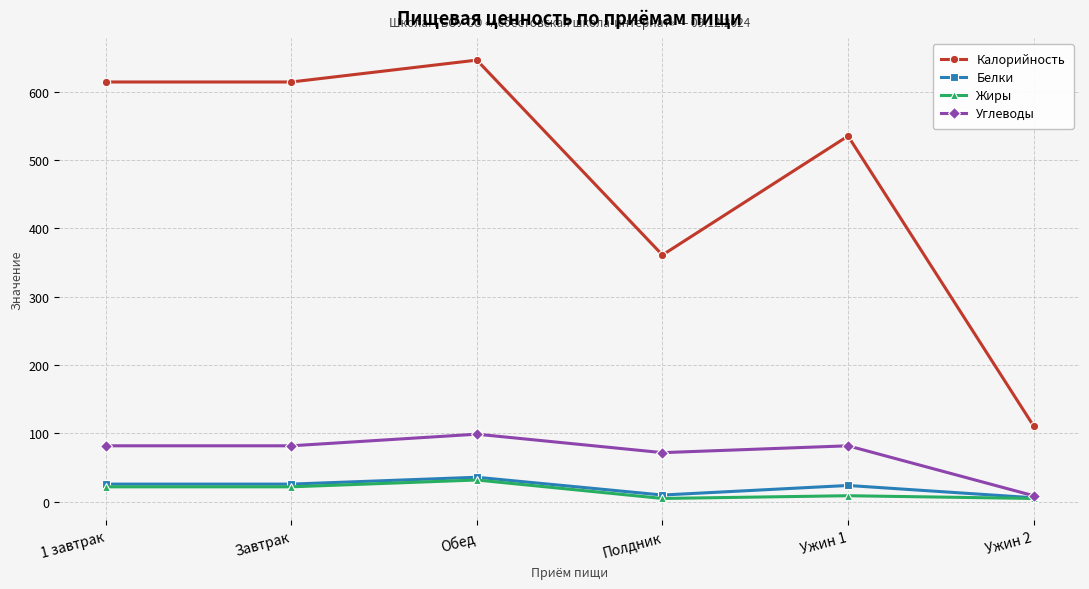

True or false: Калорийность and Белки cross at least once.

False